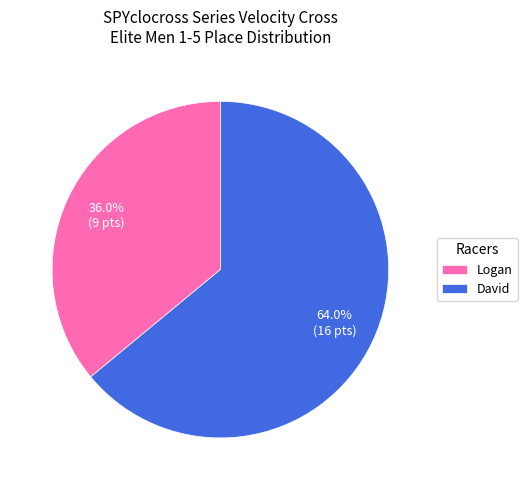

To the nearest percent, what is the combined percentage of David and Logan?

100%